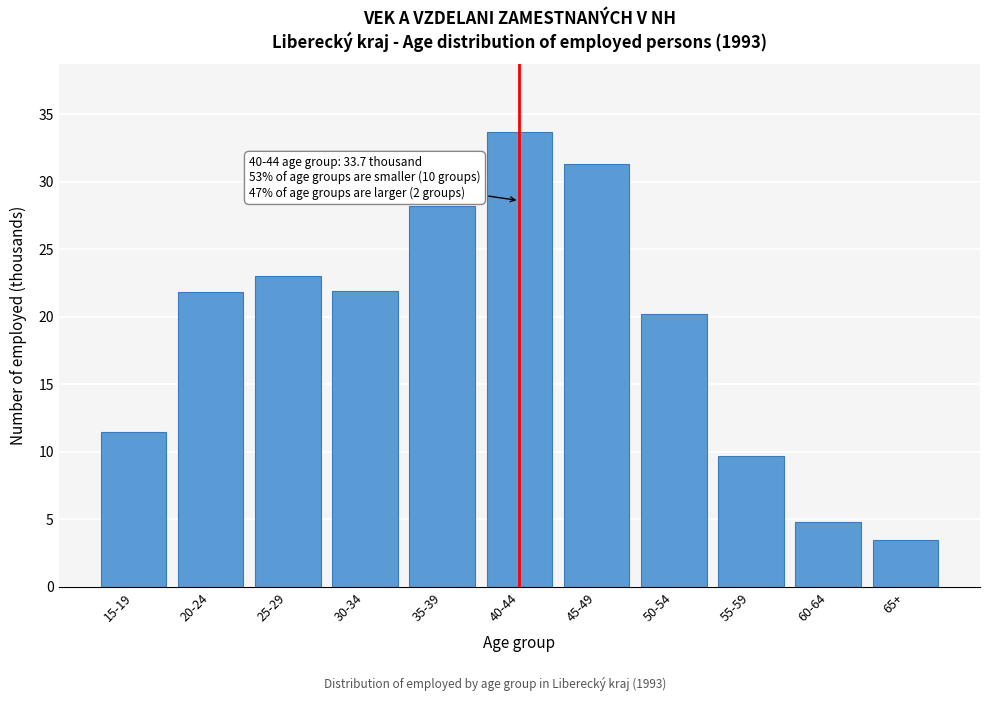

Approximately how many times larger is the value at 45-49 compared to 60-64?

6.5